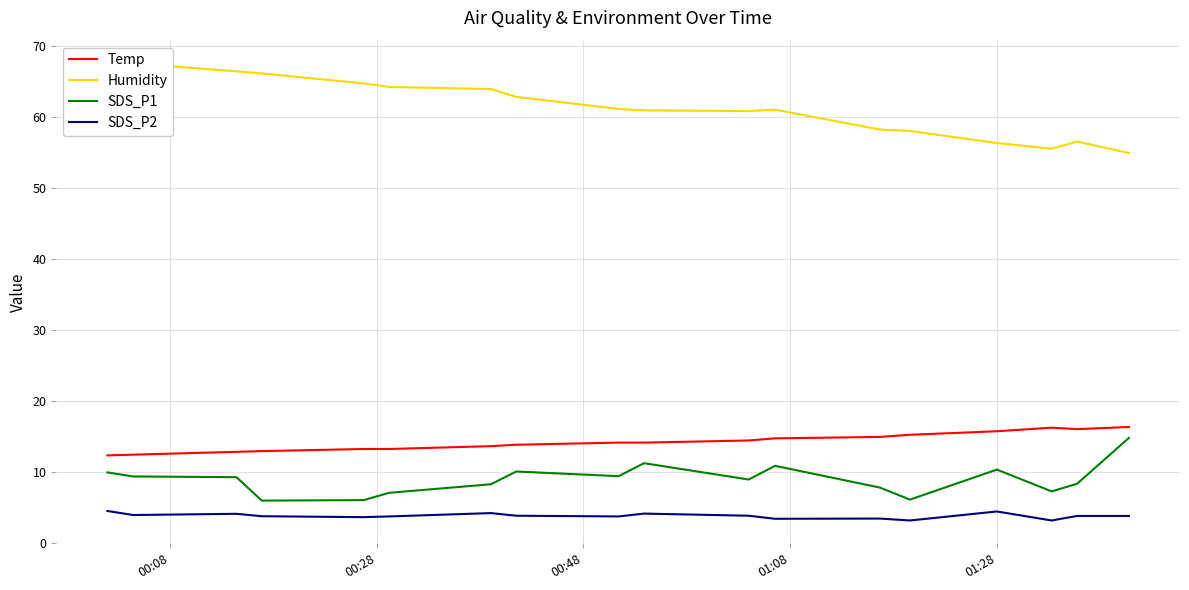

True or false: Temp and SDS_P2 cross at least once.

False